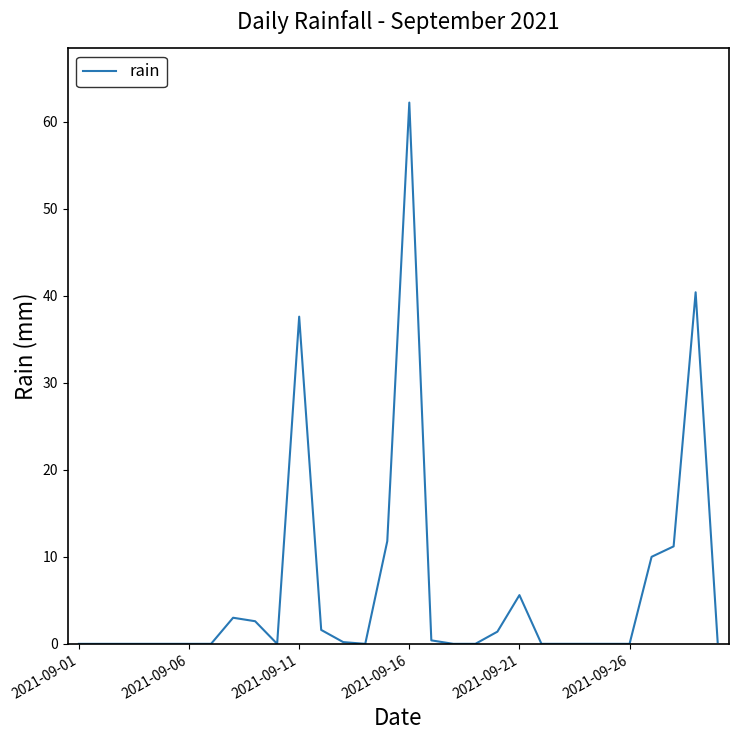

What is the difference between the maximum and minimum values?

62.2